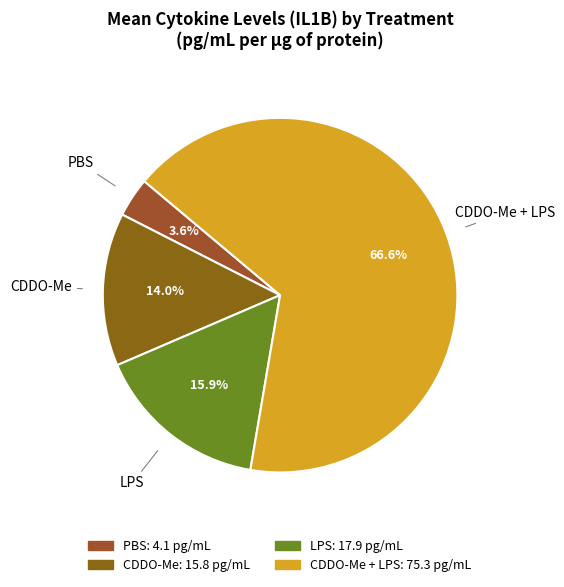

How many slices are in this pie chart?

4